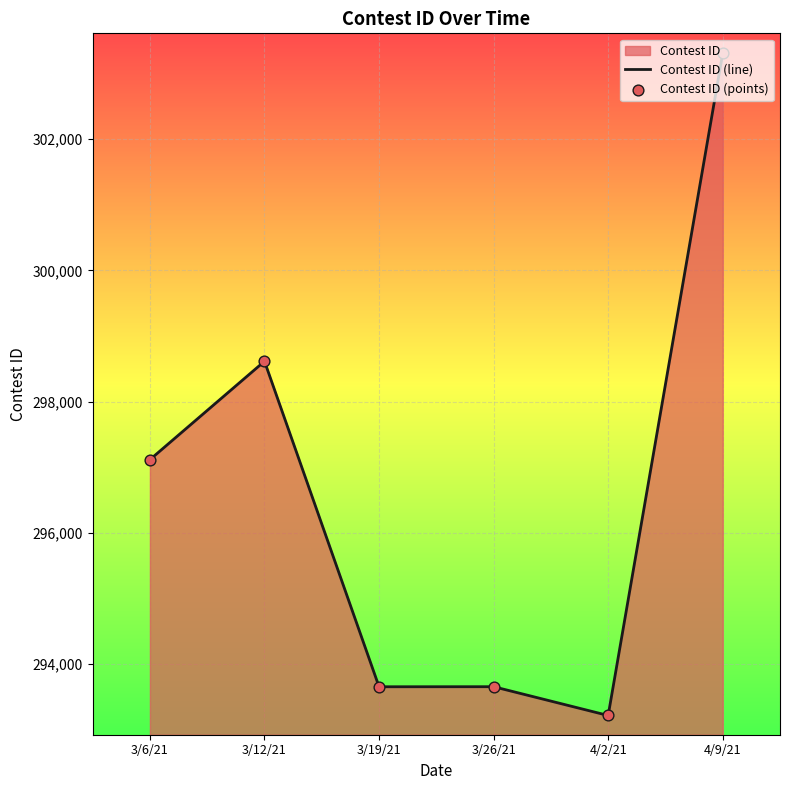

Which series has the largest Y range (max minus min)?

Contest ID (line)